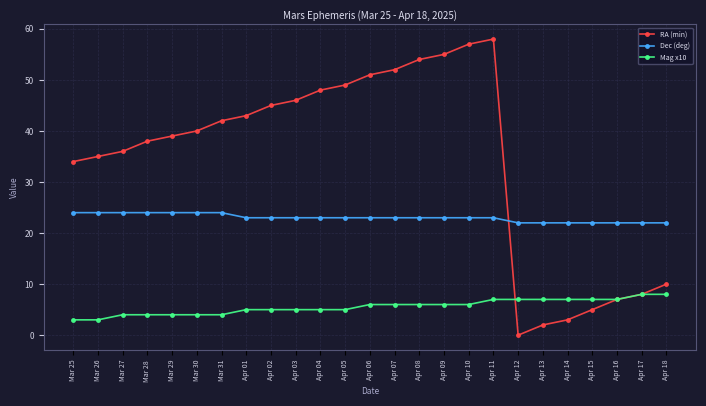

What is the value of the Mag x10 point at the 11th from the left?

5